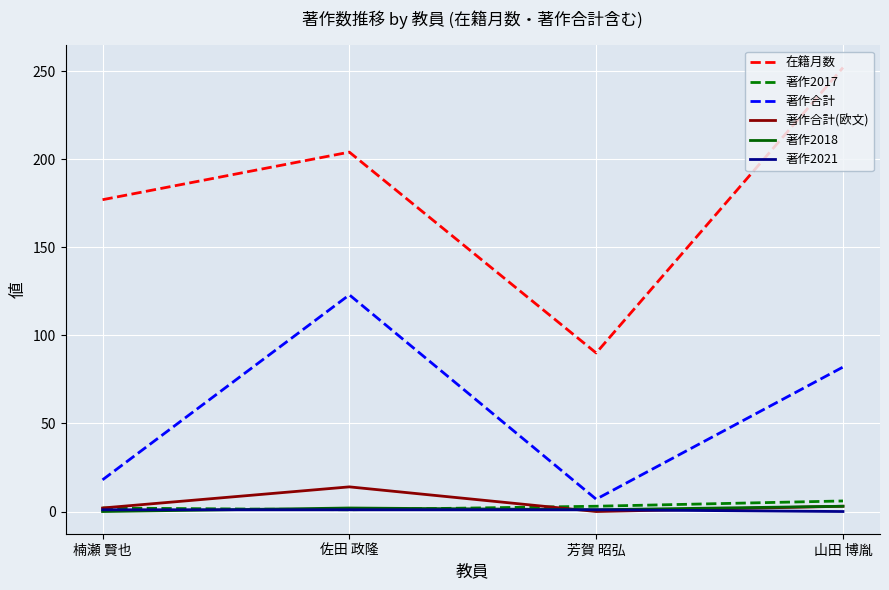

What is the total value across all series at 芳賀 昭弘?

102